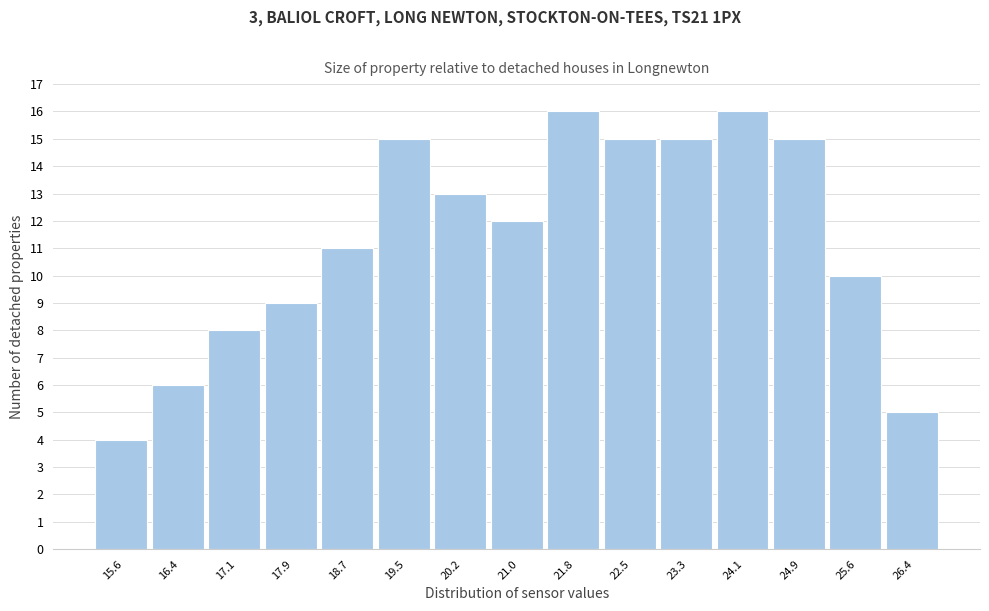

How tall is the bar that spans 19.1 to 19.8 on the x-axis? Neither the bar edges nor the heights are printed on the chart, so give them approximately, as read against the axes.

15